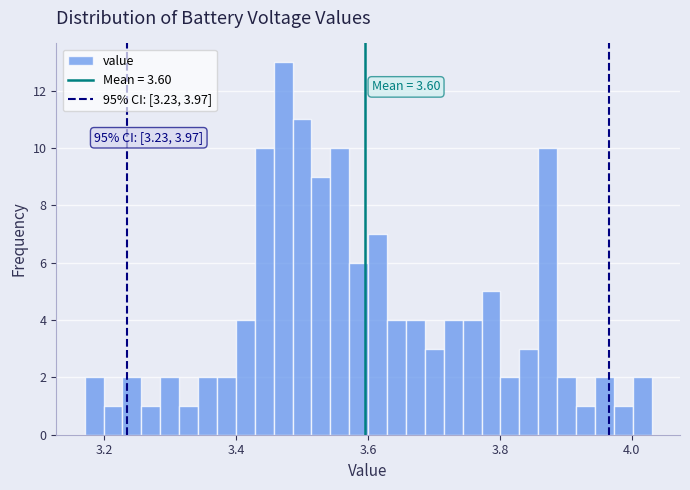

Around what value on the x-axis is the tallest bar? Give the approximate position of its centre, as read against the axis.

3.48